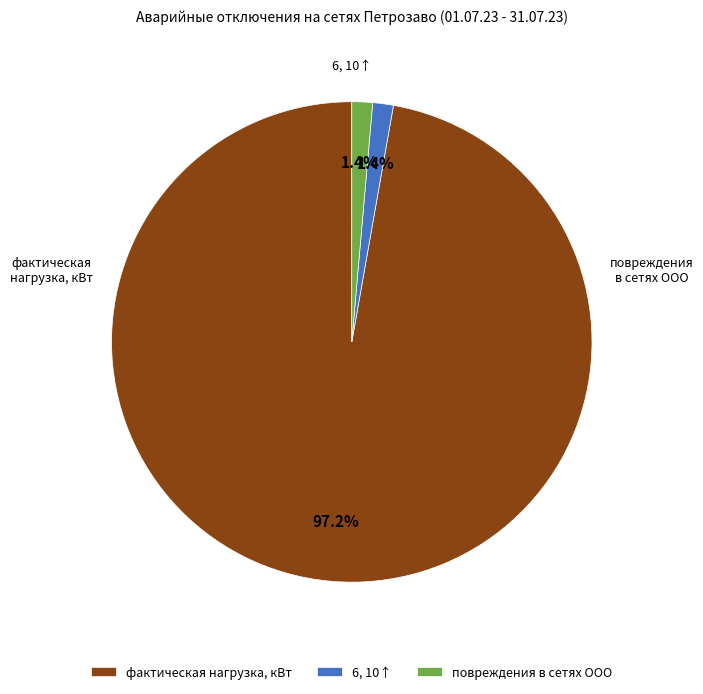

Does any single category account for the majority?

Yes